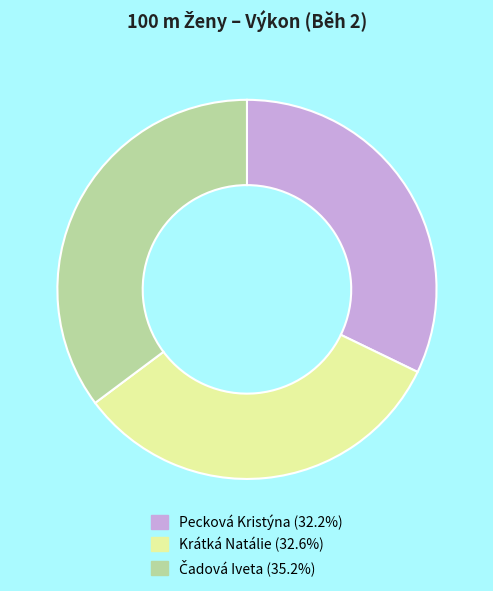

Does any single category account for the majority?

No